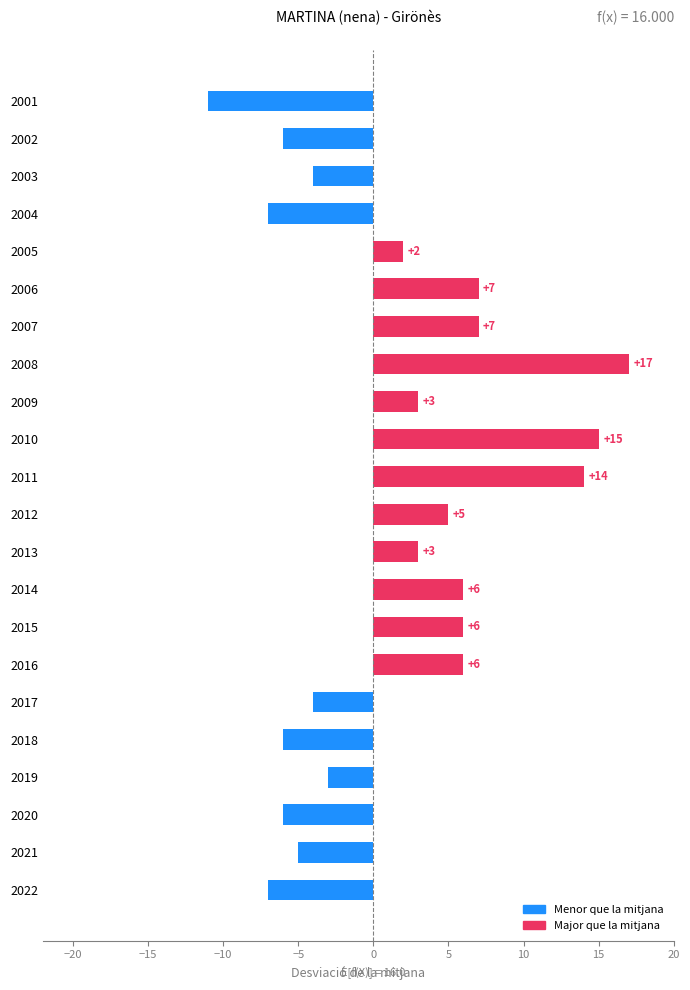

Between 2014 and 2019, which is larger?

2014